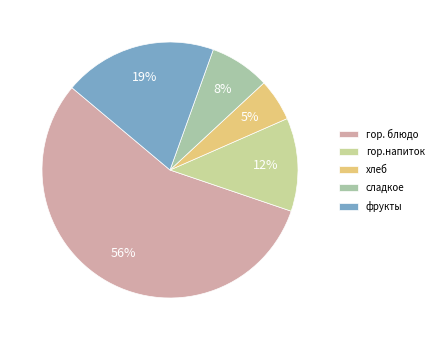

The гор.напиток slice represents 12% of the pie. True or false?

True